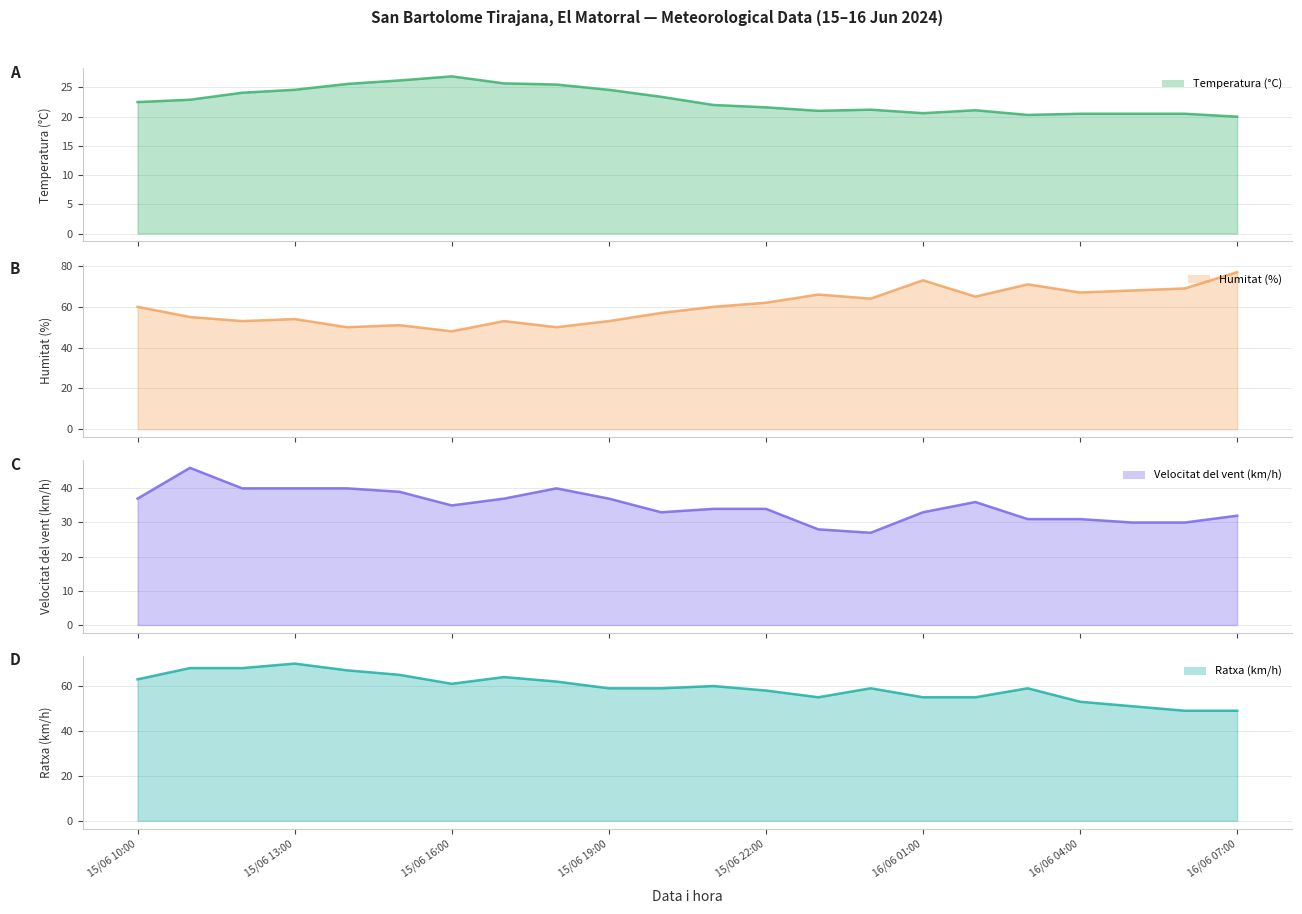

Reading right to left, extract all data points from this chart.

Temperatura (°C) (line): 20.0	20.5	20.5	20.5	20.3	21.1	20.6	21.2	21.0	21.6	22.0	23.4	24.6	25.5	25.7	26.9	26.2	25.6	24.6	24.1	22.9	22.5
Humitat (%) (line): 77.0	69.0	68.0	67.0	71.0	65.0	73.0	64.0	66.0	62.0	60.0	57.0	53.0	50.0	53.0	48.0	51.0	50.0	54.0	53.0	55.0	60.0
Velocitat del vent (km/h) (line): 32.0	30.0	30.0	31.0	31.0	36.0	33.0	27.0	28.0	34.0	34.0	33.0	37.0	40.0	37.0	35.0	39.0	40.0	40.0	40.0	46.0	37.0
Ratxa (km/h) (line): 49.0	49.0	51.0	53.0	59.0	55.0	55.0	59.0	55.0	58.0	60.0	59.0	59.0	62.0	64.0	61.0	65.0	67.0	70.0	68.0	68.0	63.0